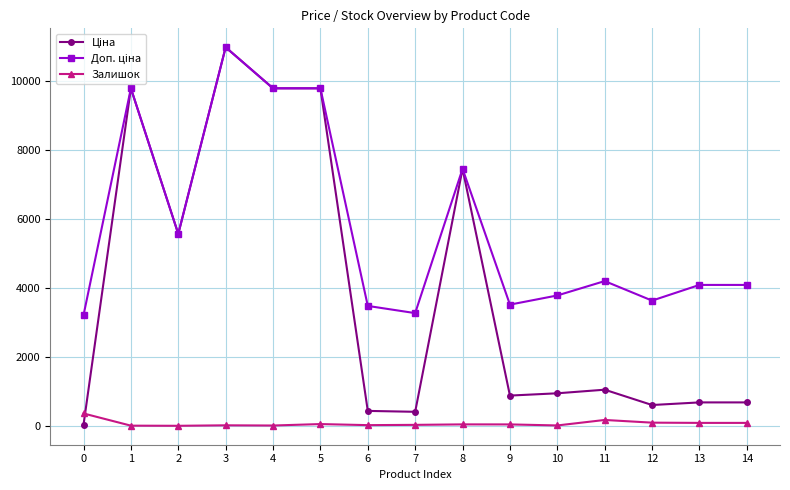

What is the spread (max minus min) of values at 11?

4021.5